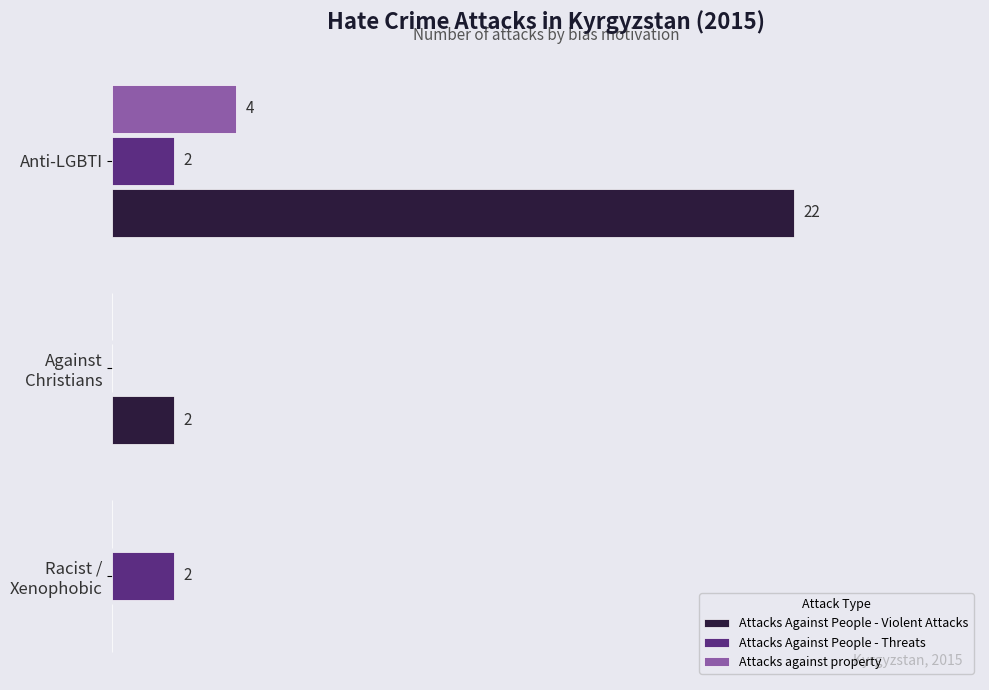

Which series has the largest total across all categories?

Attacks Against People - Violent Attacks